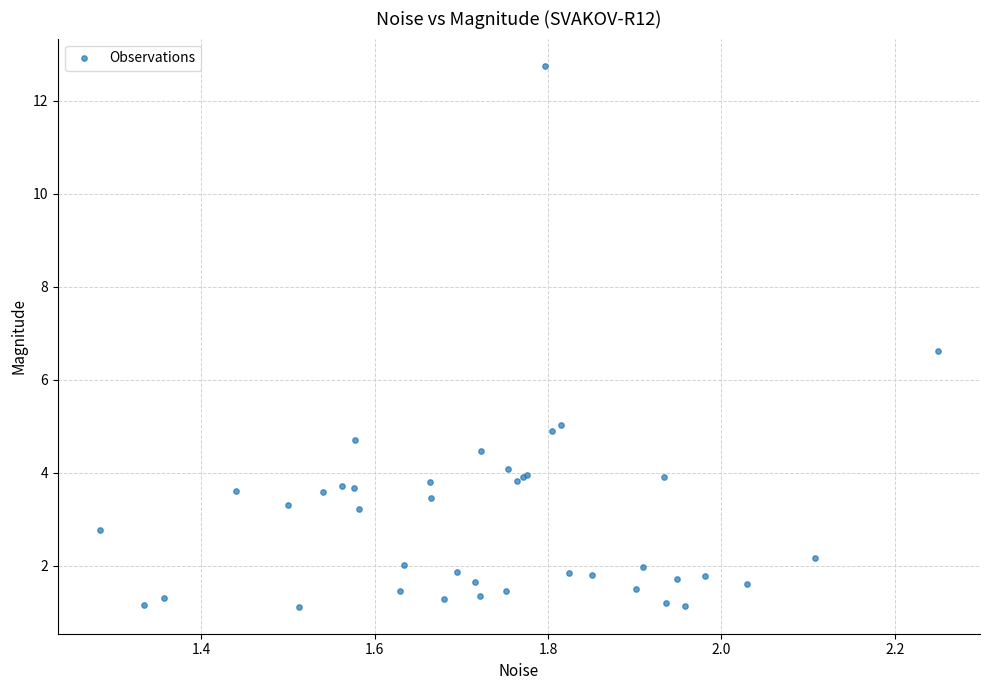

What Y value in the scatter plot is closest to 6?

6.6